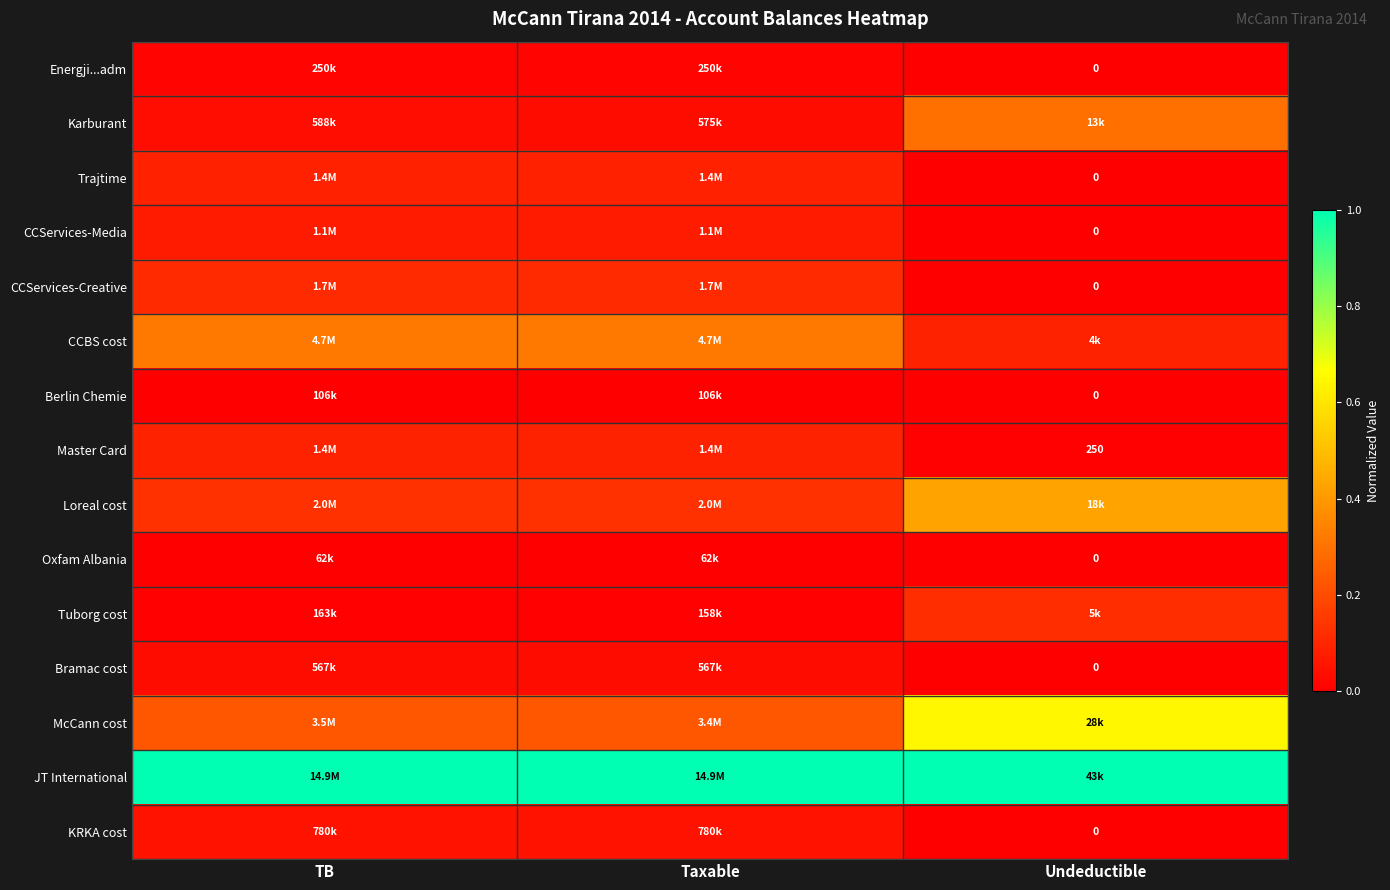

Where is Berlin Chemie nearest to the value 0?

Undeductible